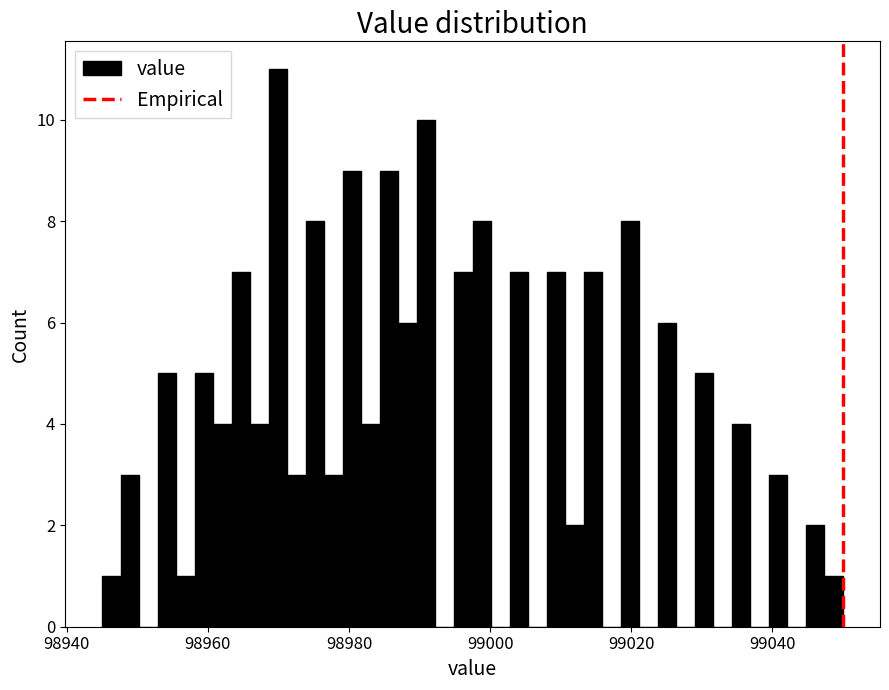

Read against the x-axis, roughly where is the centre of the tallest bar?

98970